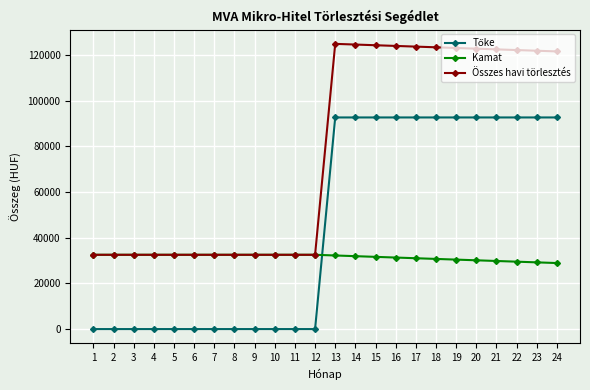

What is the maximum value shown in the chart?

124791.7